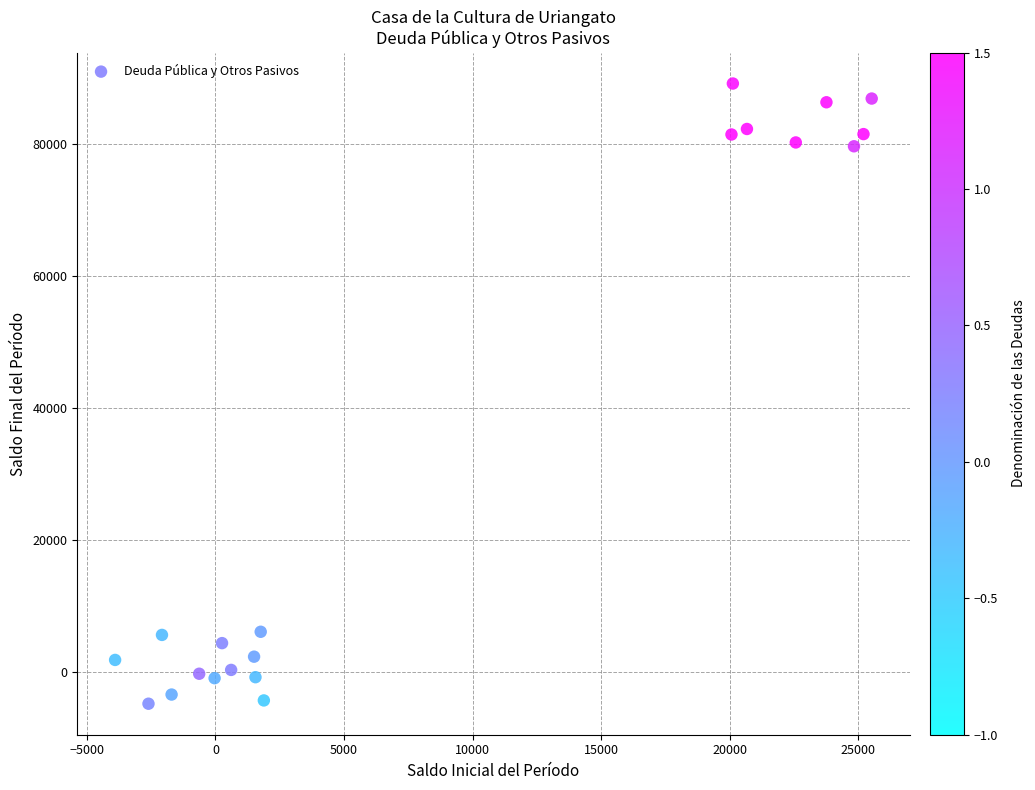

What is the range of Y values (max minus min)?

94033.8